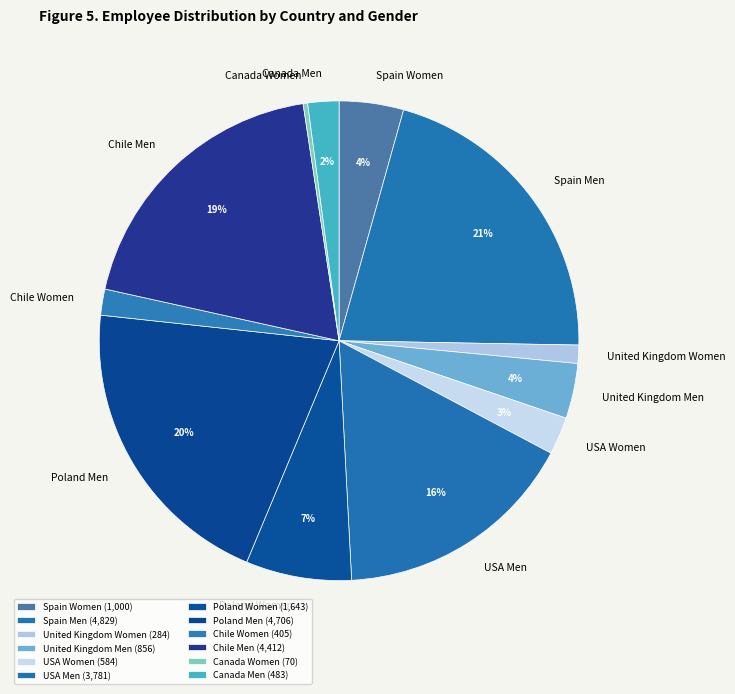

To the nearest percent, what portion does USA Women represent?

3%